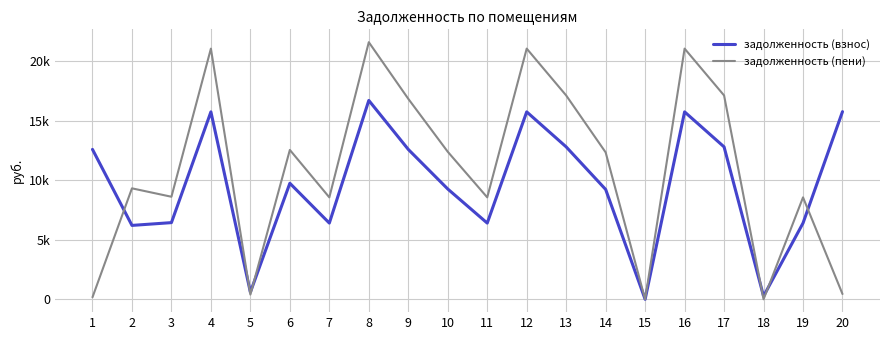

At which label is задолженность (пени) closest to 10785?

2